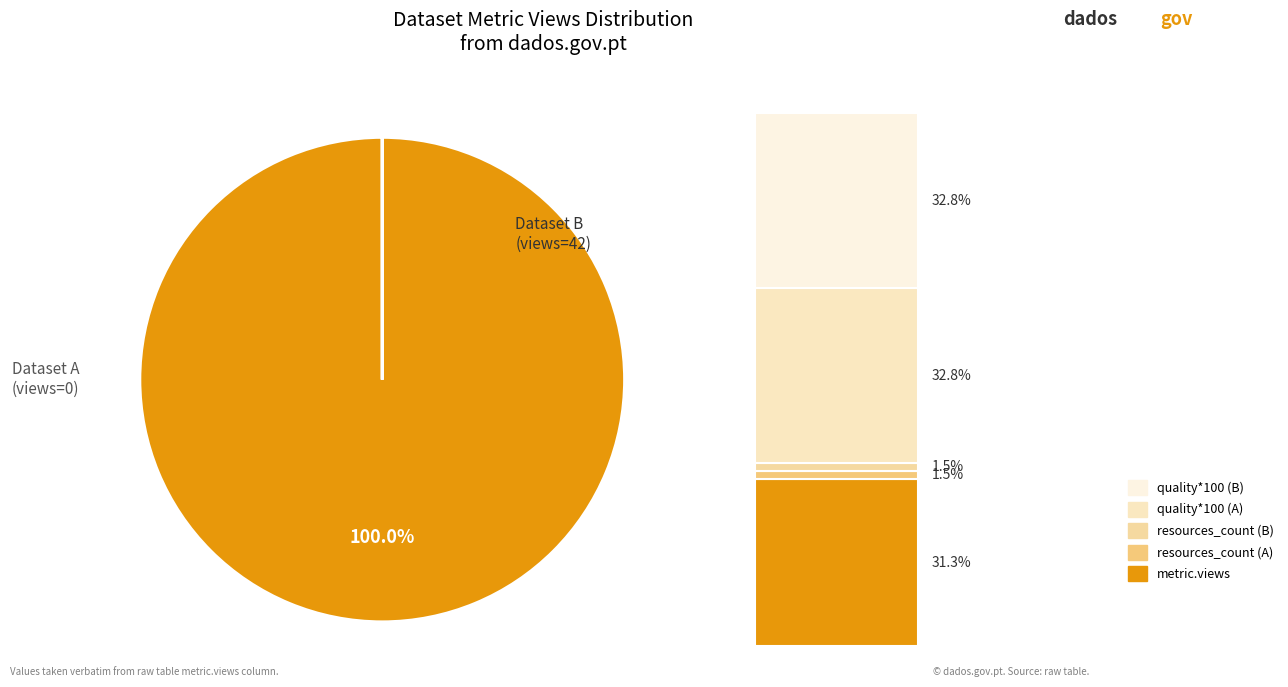

Is it true that 649cd08d078190ea952176ec is 87% of the pie?

False